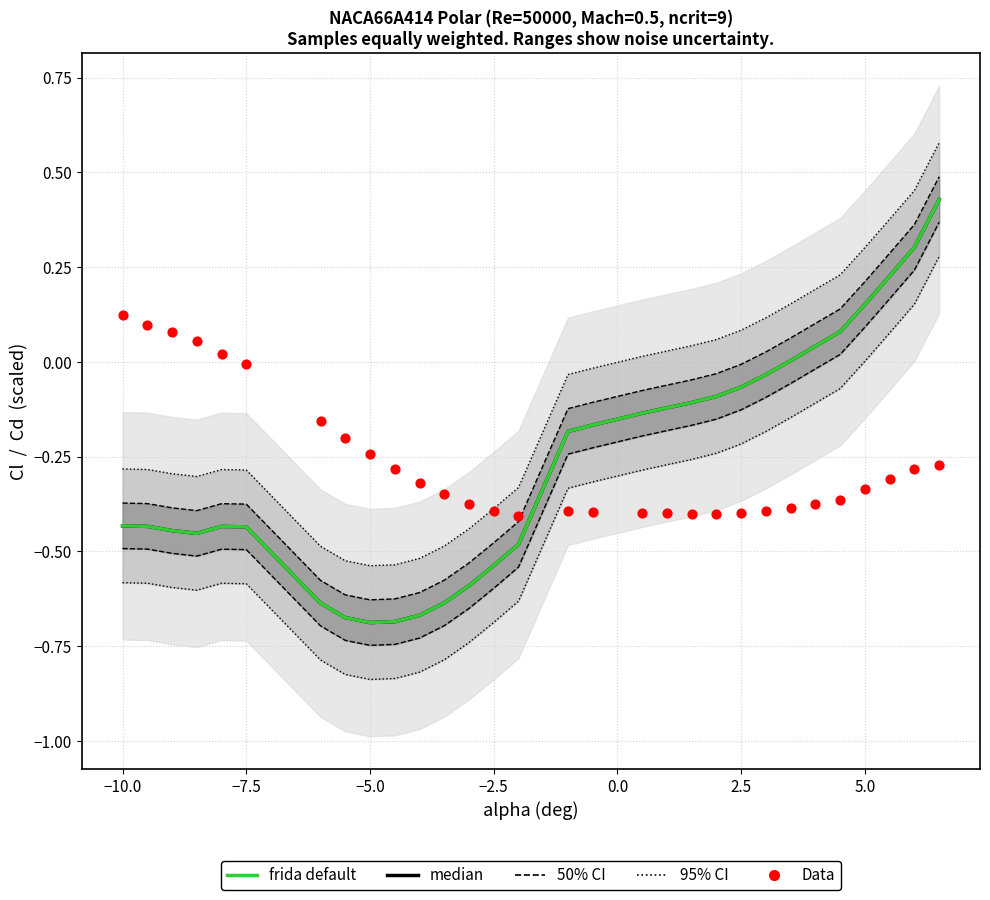

Is the value of Data at 17 greater than the value of 50% CI at 22?

No